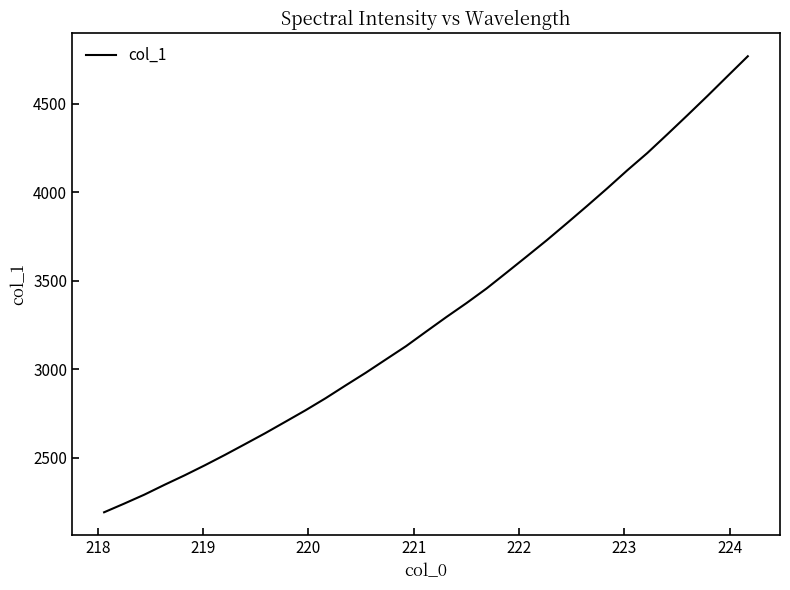

What is the maximum value shown in the chart?

4767.9